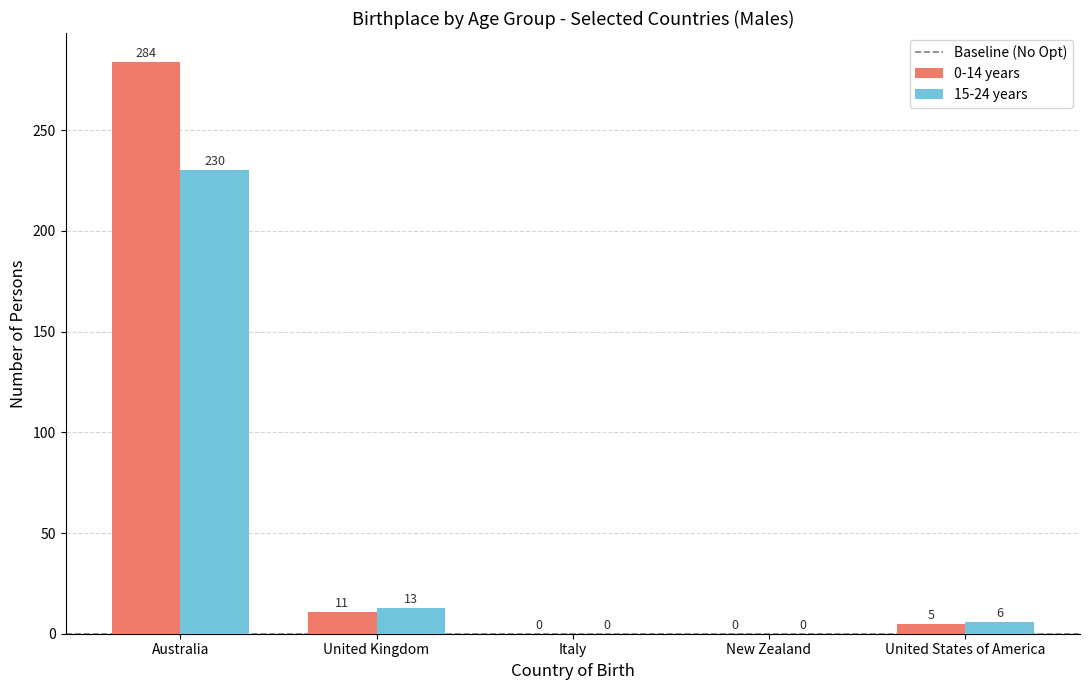

What is the greatest value displayed?

284